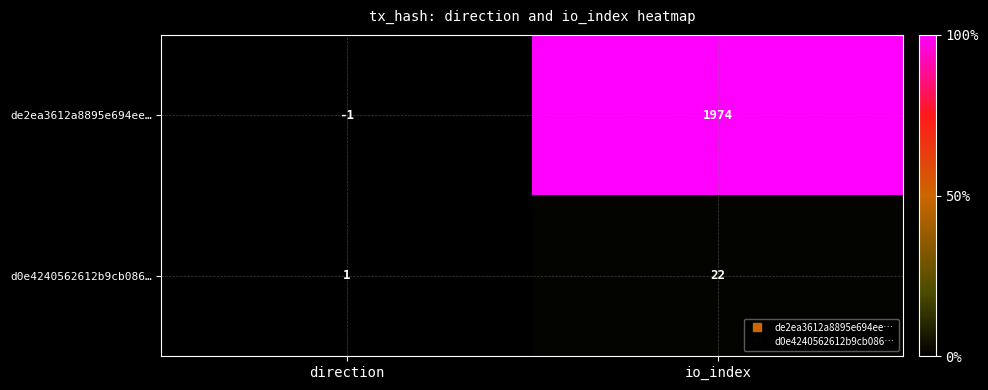

Reading left to right, transcribe all the data shown in this chart.

de2ea3612a8895e694ee…: -1	1974
d0e4240562612b9cb086…: 1	22